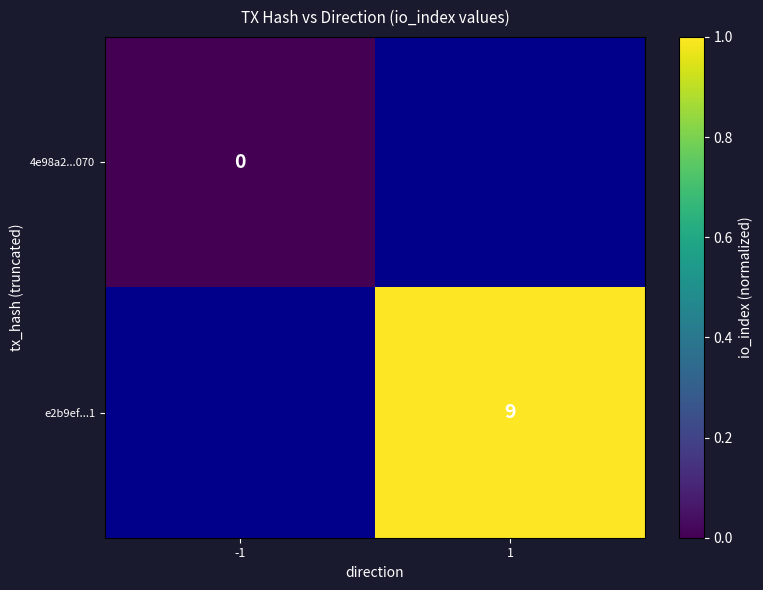

Which label corresponds to the largest value in the chart?

1